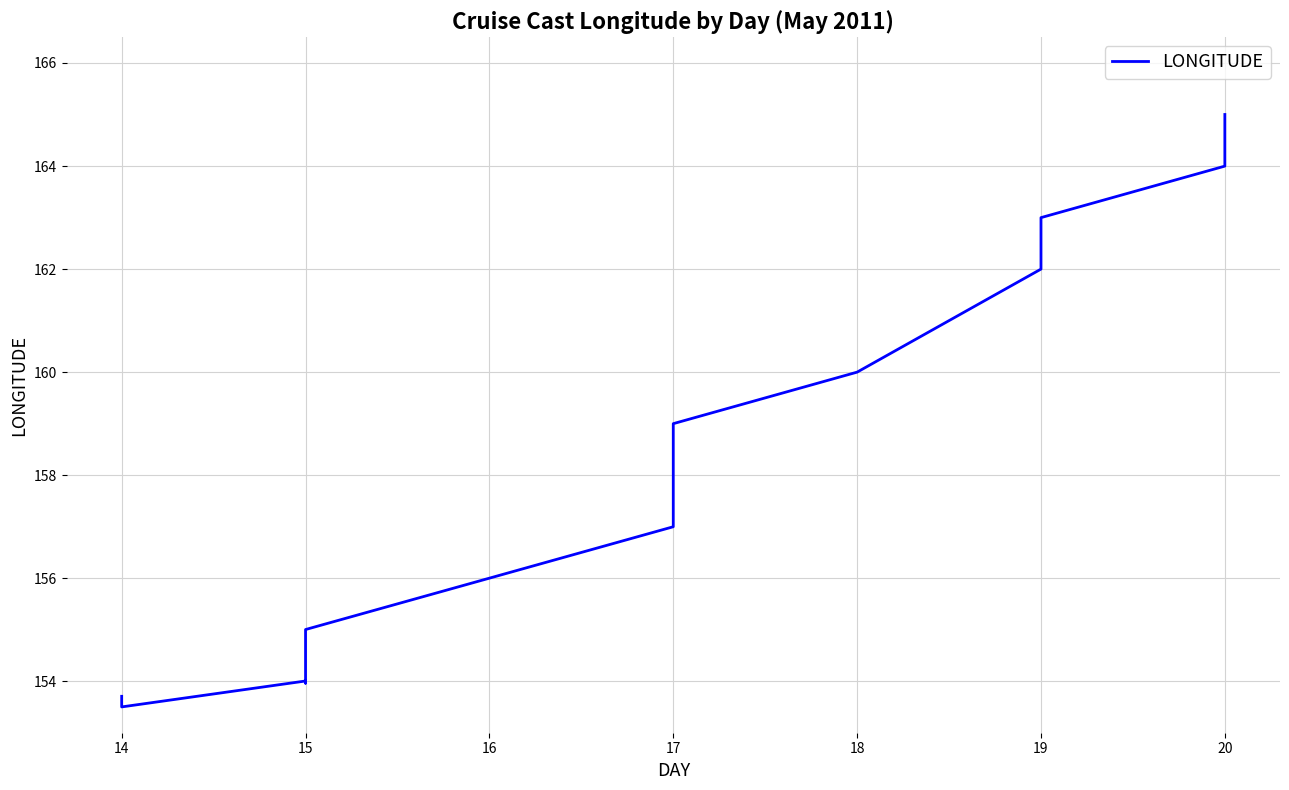

Which category has the lowest value across all series?

14